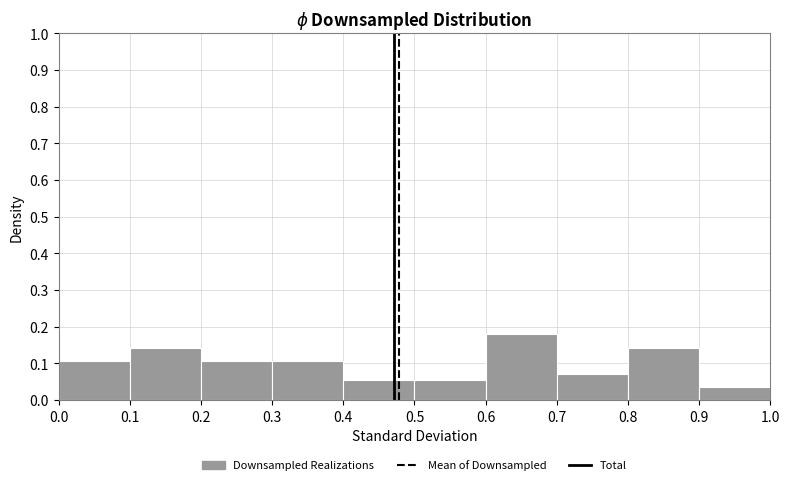

What is the height of the bar covering 0.0 to 0.1 on the x-axis? The values are not printed on the chart, so give them approximately, as read against the axis.

0.11